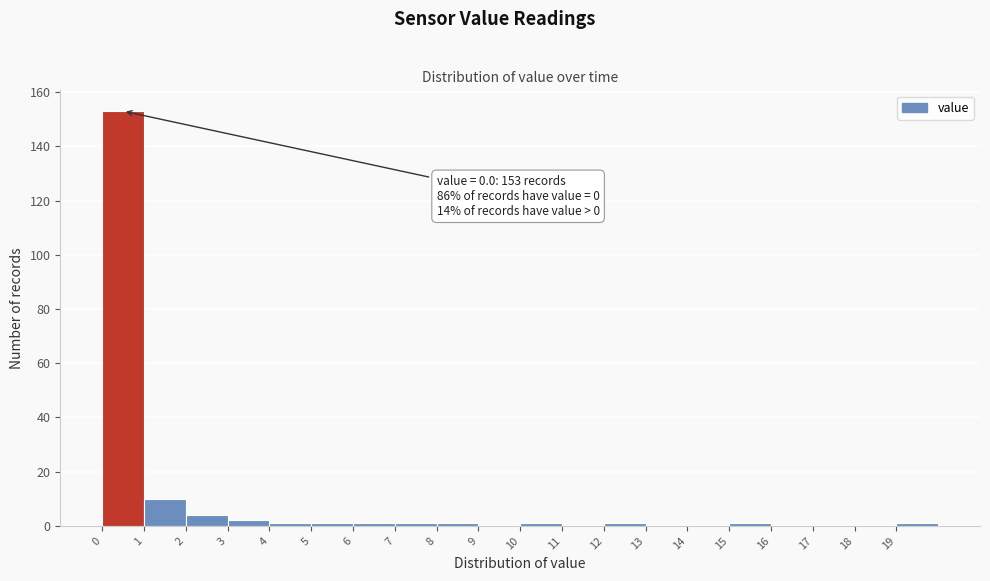

Which range on the x-axis has the tallest bar?

0 to 1